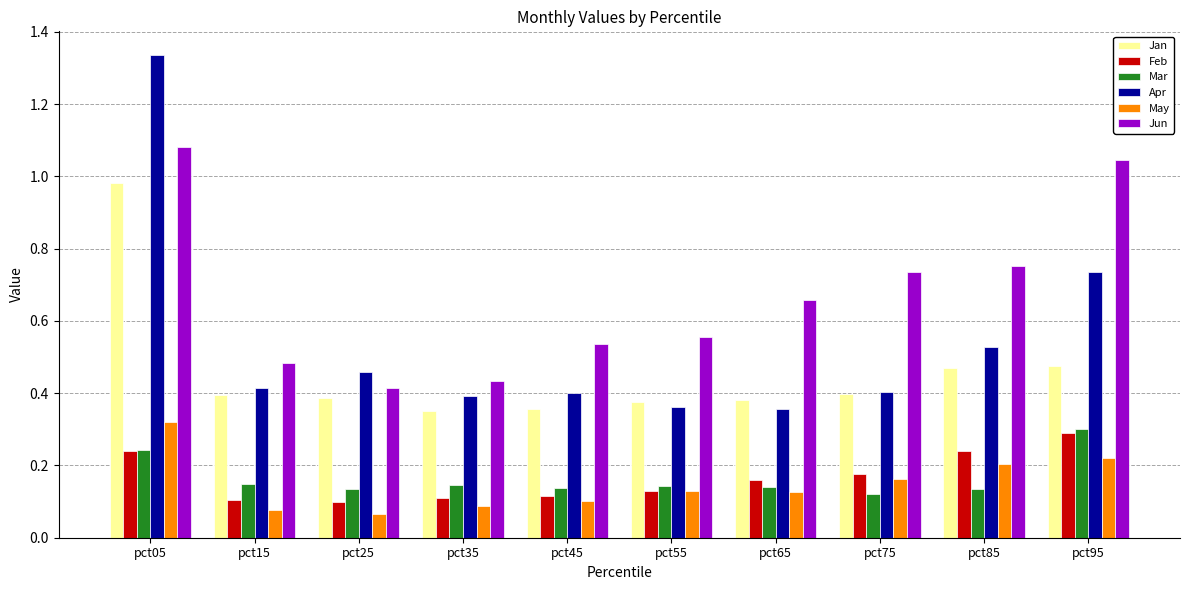

At which label does May reach its peak?

pct05